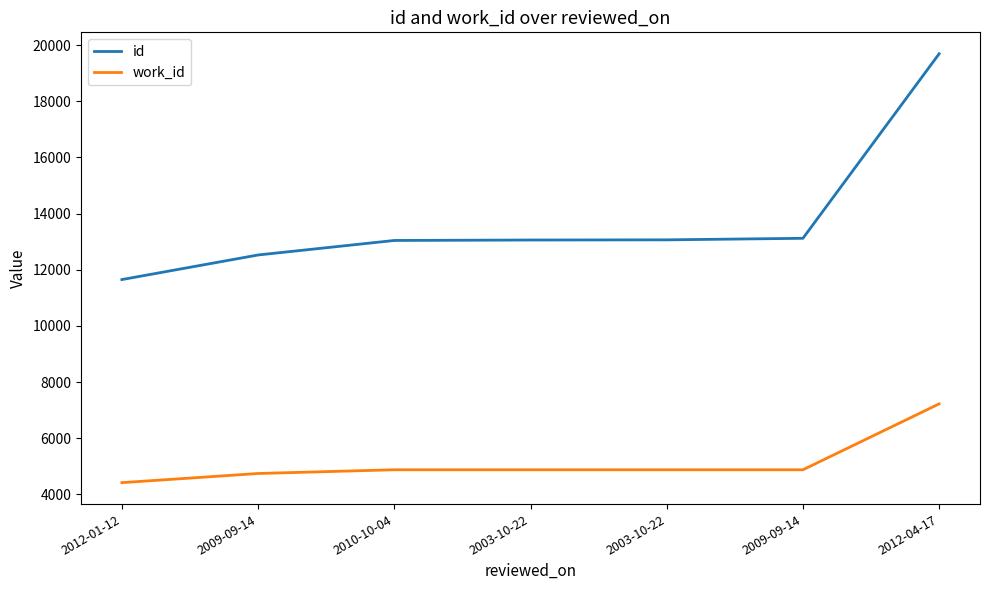

At which category does the chart reach its peak across all series?

2012-04-17